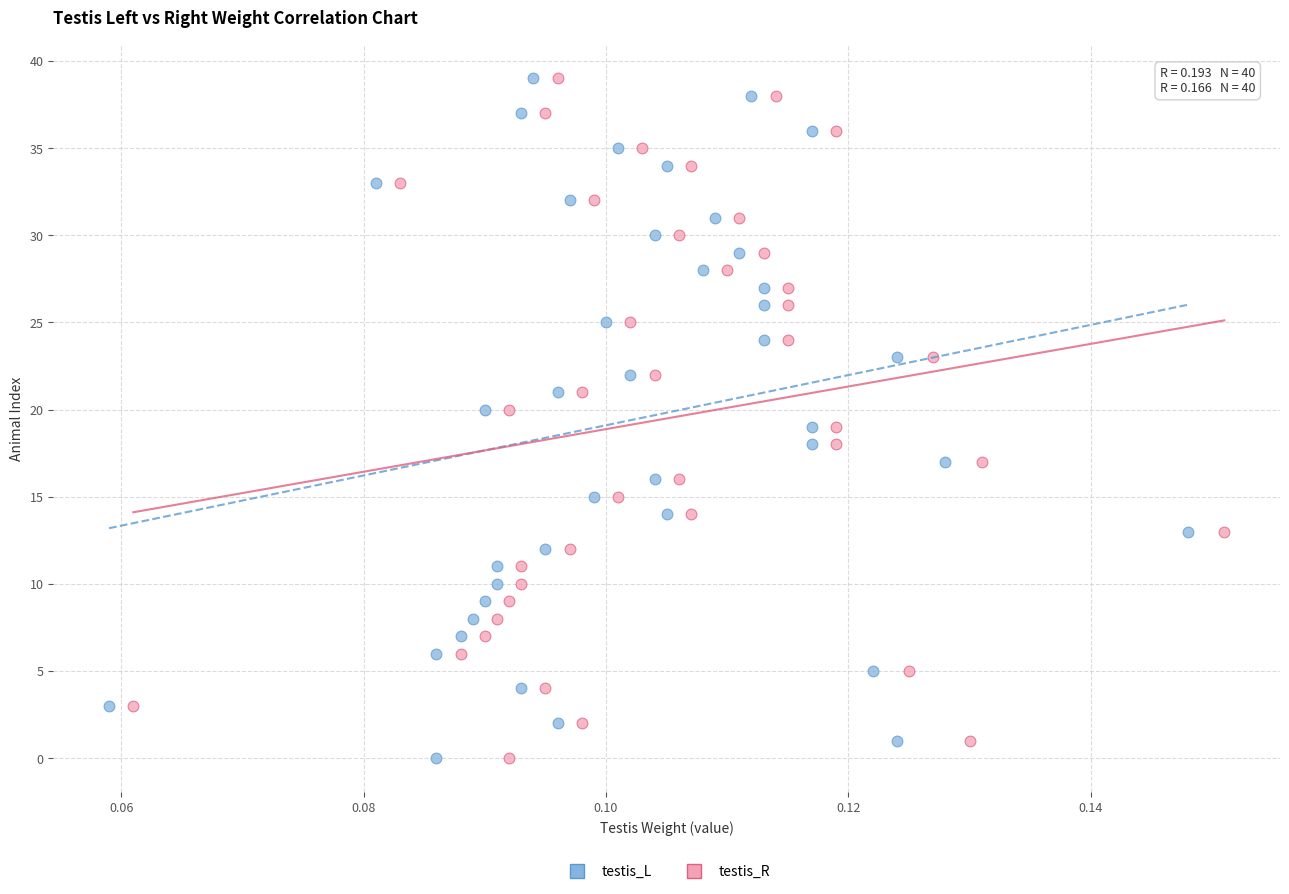

What are all the series names shown in the legend?

testis_L, testis_R